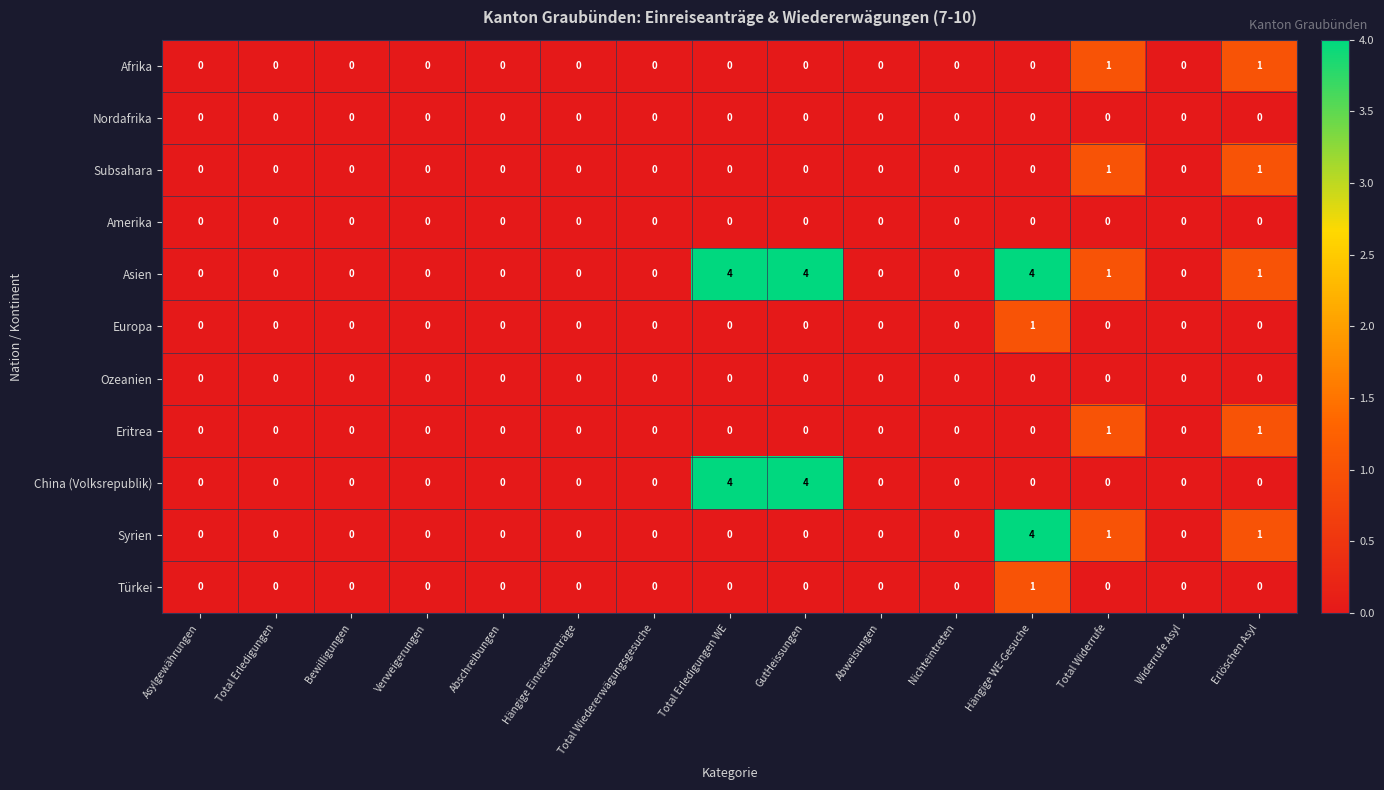

What is the greatest value displayed?

4